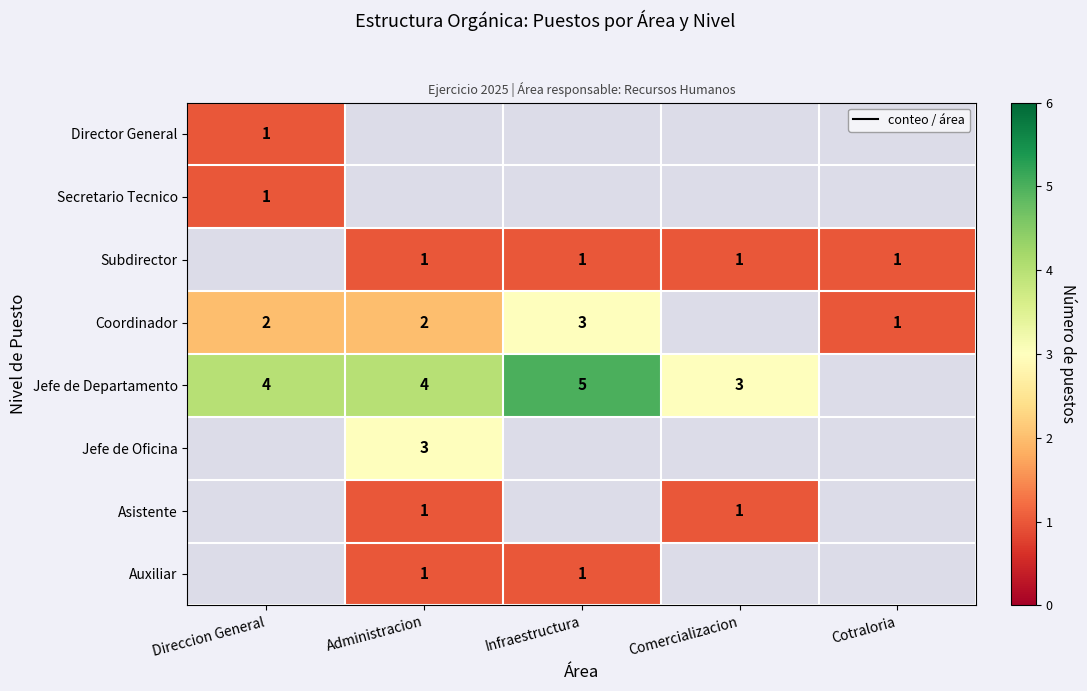

What is the greatest value displayed?

5.0